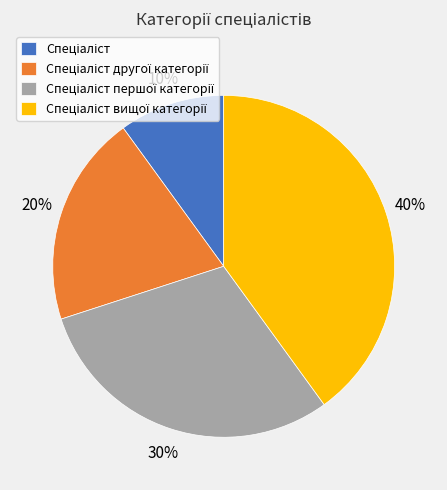

Is there a majority slice in this chart?

No